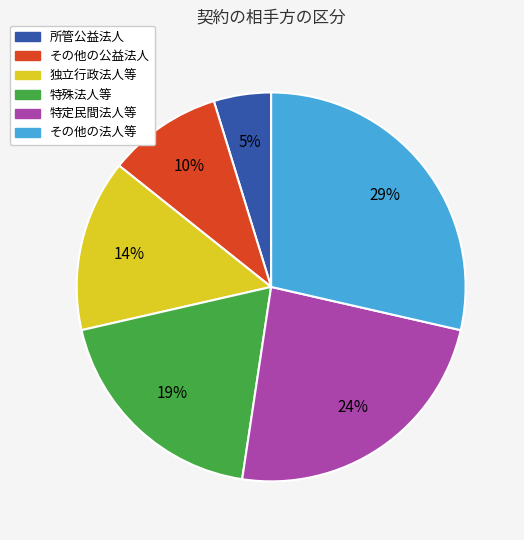

True or false: 所管公益法人 accounts for 5% of the total.

True